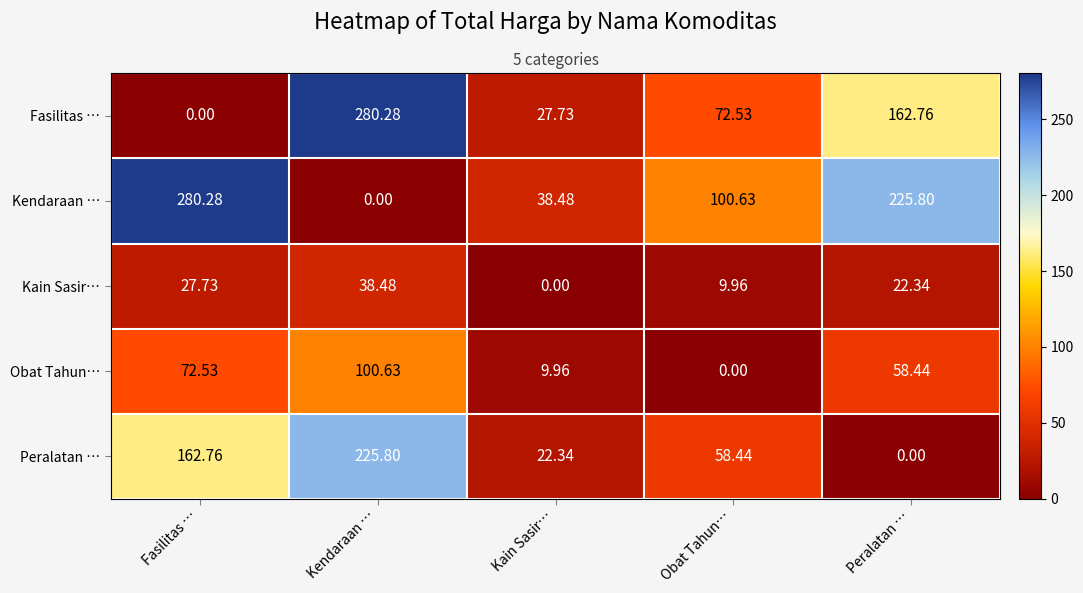

How many categories are shown in the chart?

5